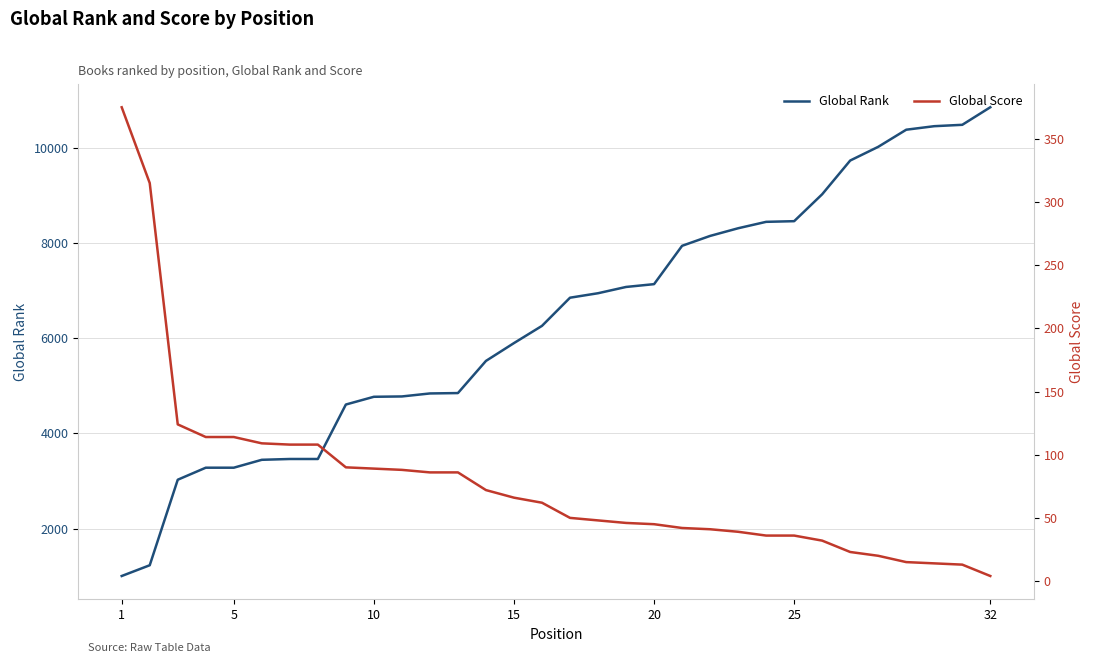

The value of Global Rank at 5 is 3280. True or false?

True